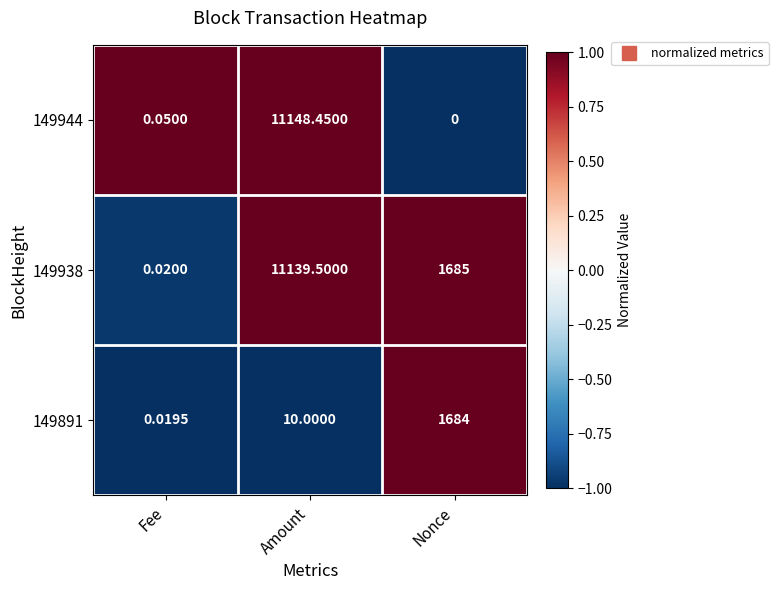

At which category is the sum across all series the highest?

Amount